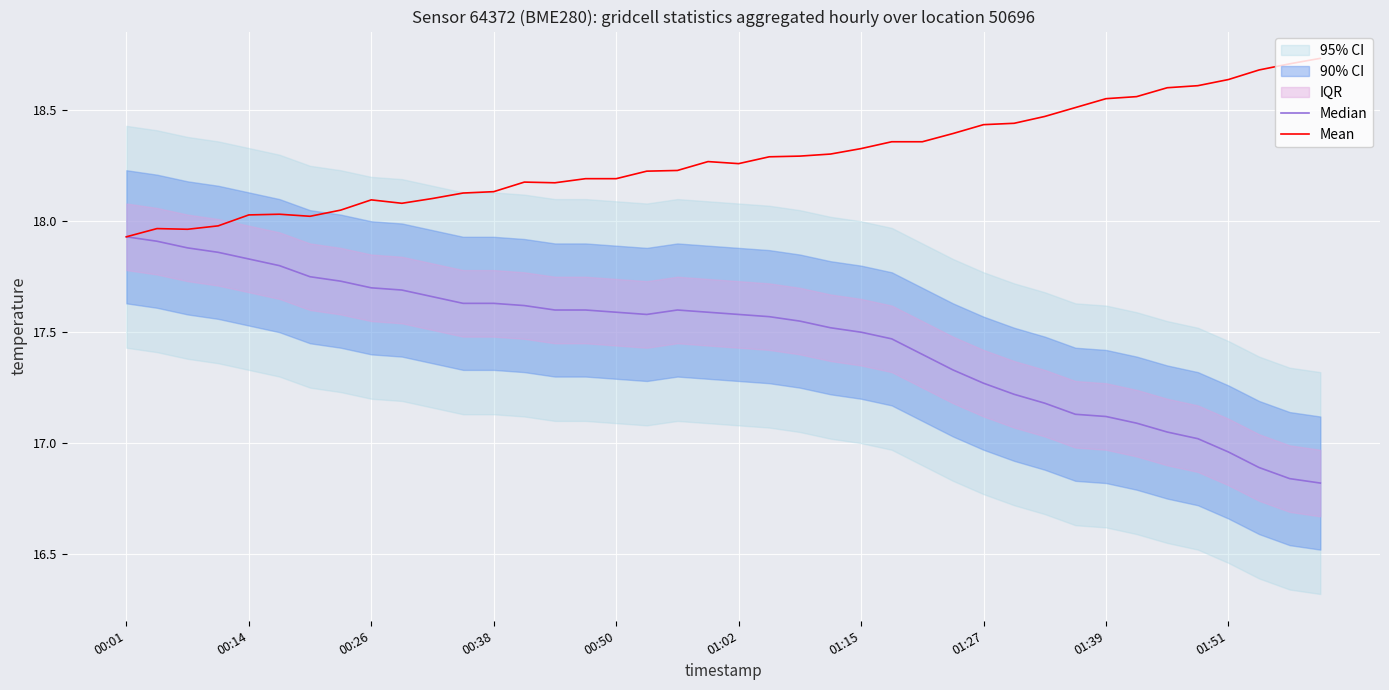

What is the greatest value displayed?

18.7